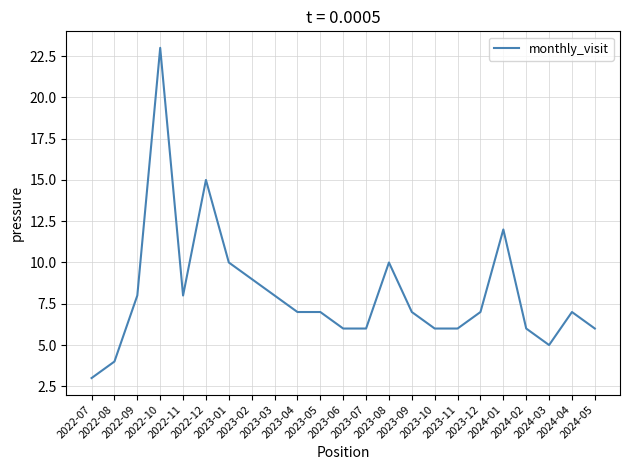

Approximately how many times larger is the value at 2023-10 compared to 2024-03?

1.2